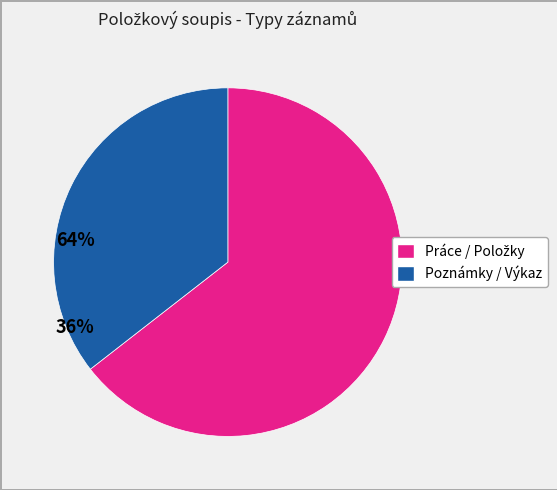

Does any single category account for the majority?

Yes